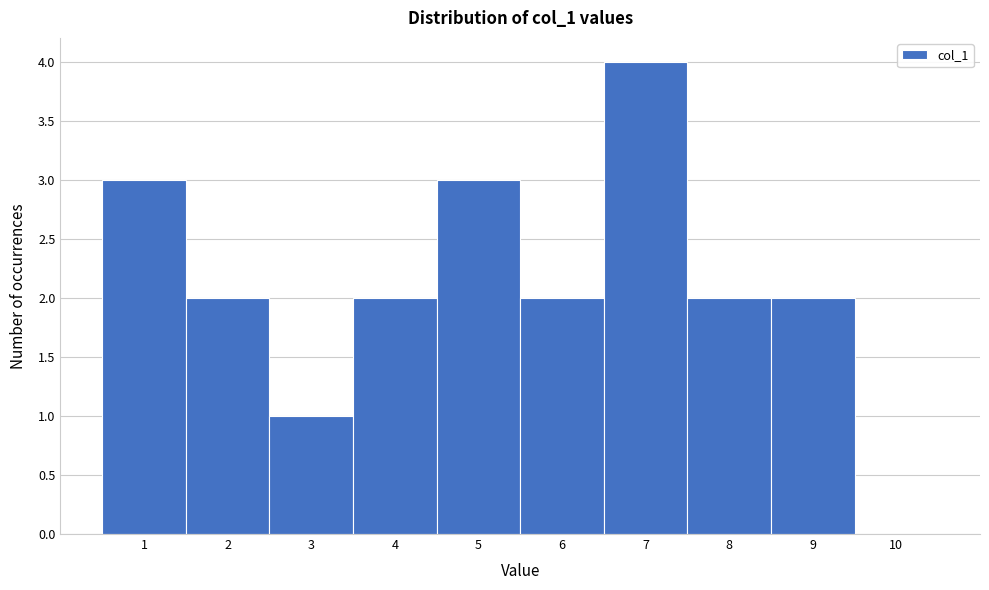

Reading left to right, list every bar in this chart as the range it spans on the x-axis followed by its height. The values are not printed on the chart, so give them approximately, as read against the axis.

0.5 to 1.5: 3
1.5 to 2.5: 2
2.5 to 3.5: 1
3.5 to 4.5: 2
4.5 to 5.5: 3
5.5 to 6.5: 2
6.5 to 7.5: 4
7.5 to 8.5: 2
8.5 to 9.5: 2
9.5 to 10.5: 0